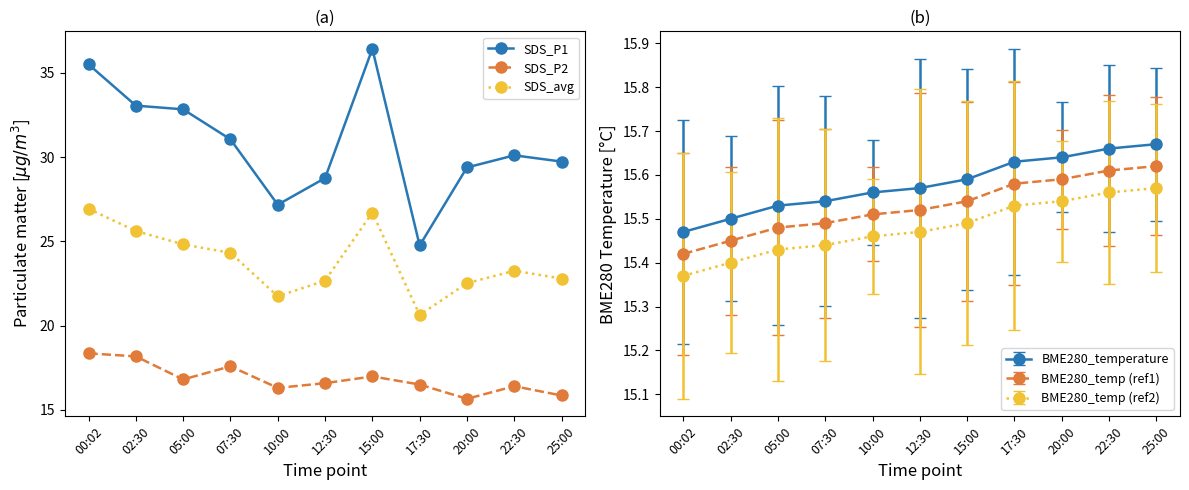

At how many categories does at least one series exceed 17?

11